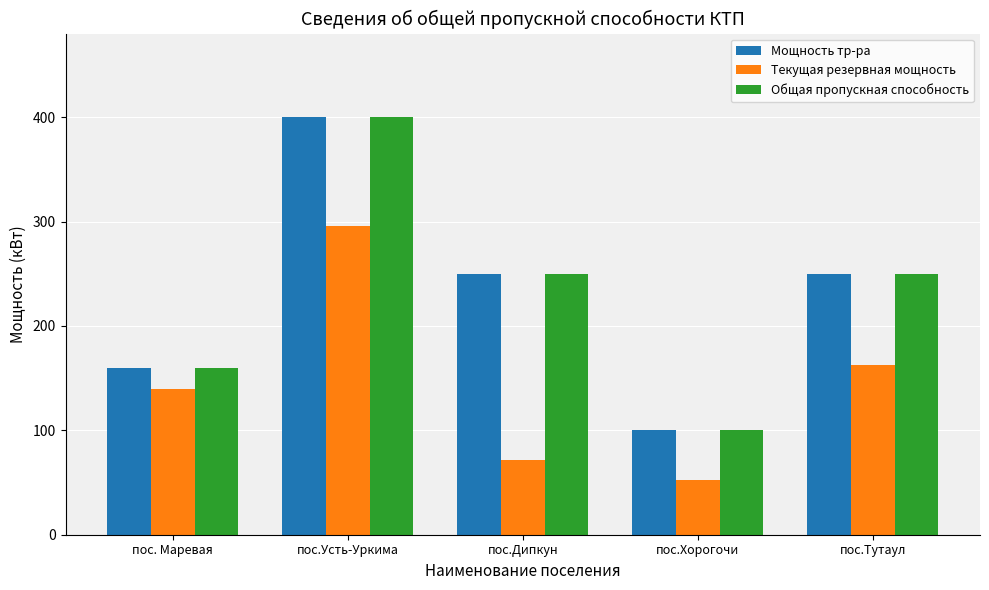

What is the total value across all series at пос.Тутаул?

663.0